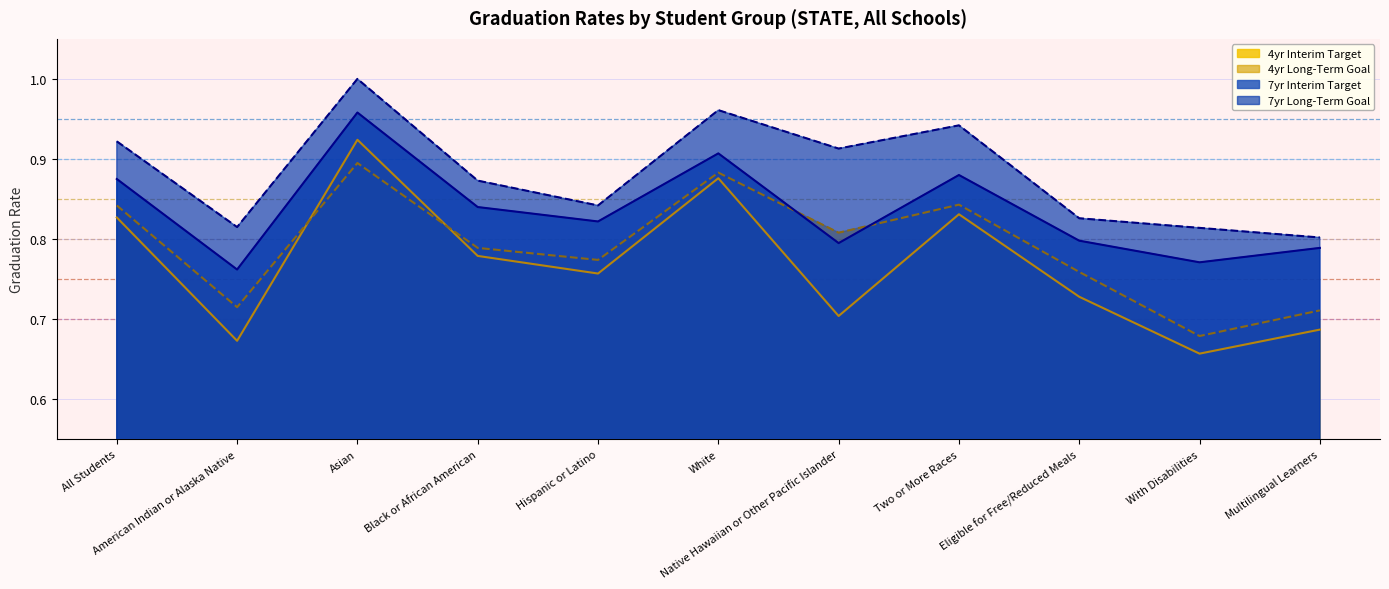

Count the 7yr Long-Term Goal values in the range 0 to 1.

11